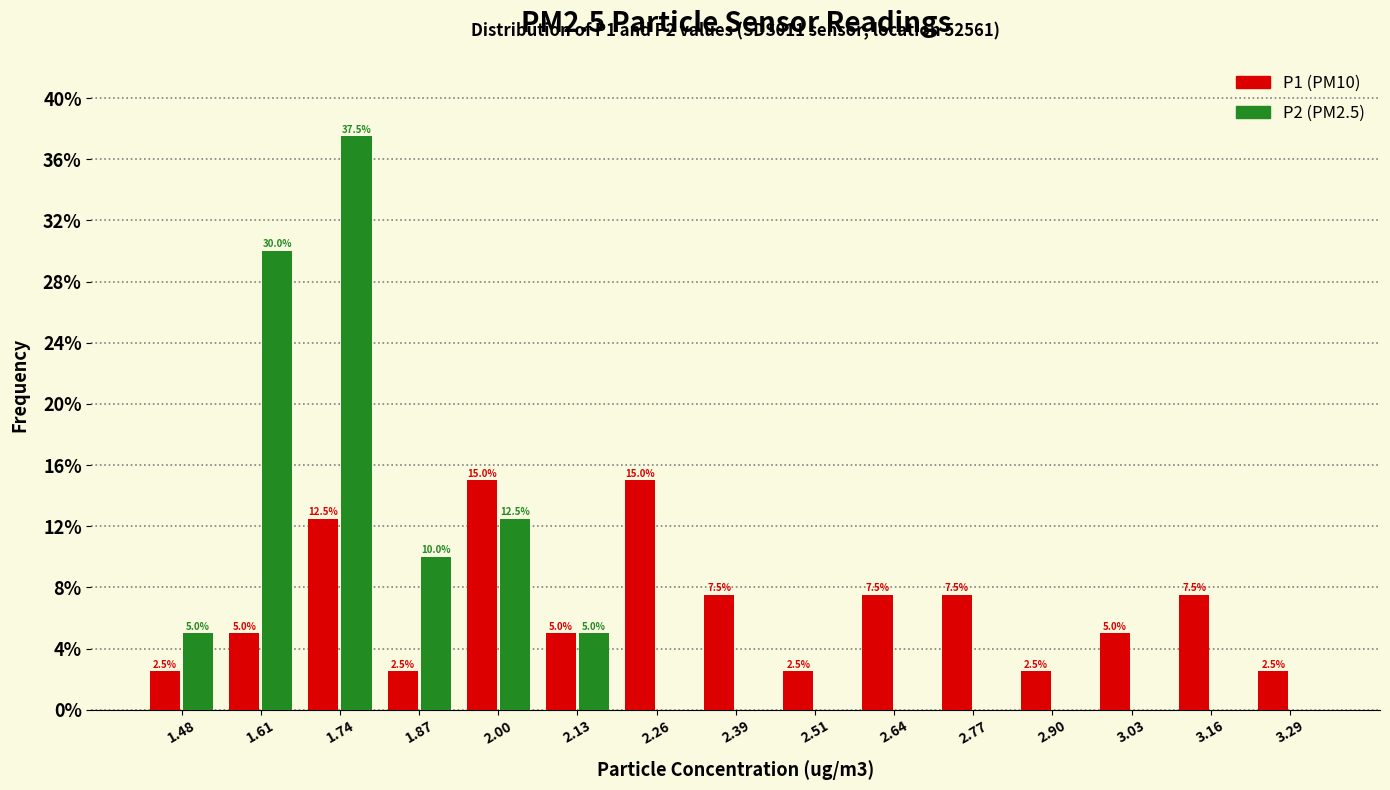

In the P2 (PM2.5) series, which range on the x-axis has the tallest bar?

1.68 to 1.80